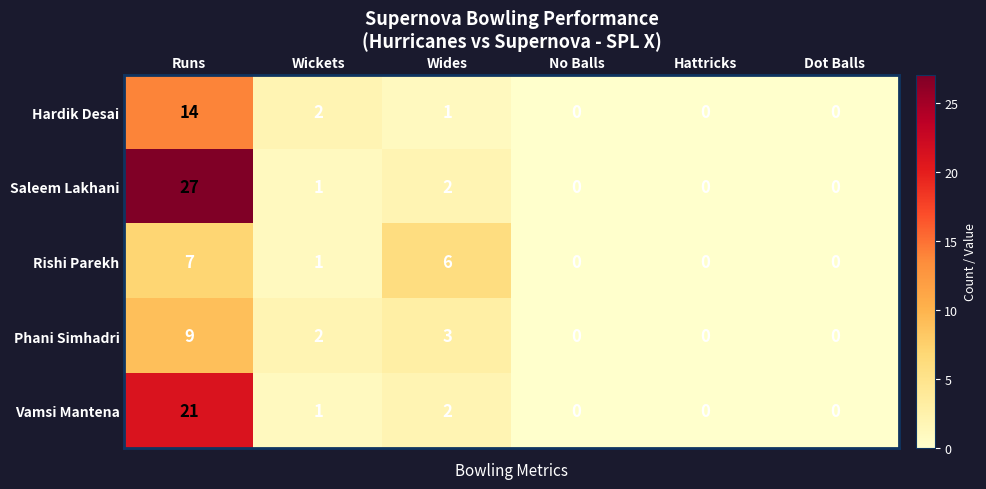

How many data points does each series have?

6